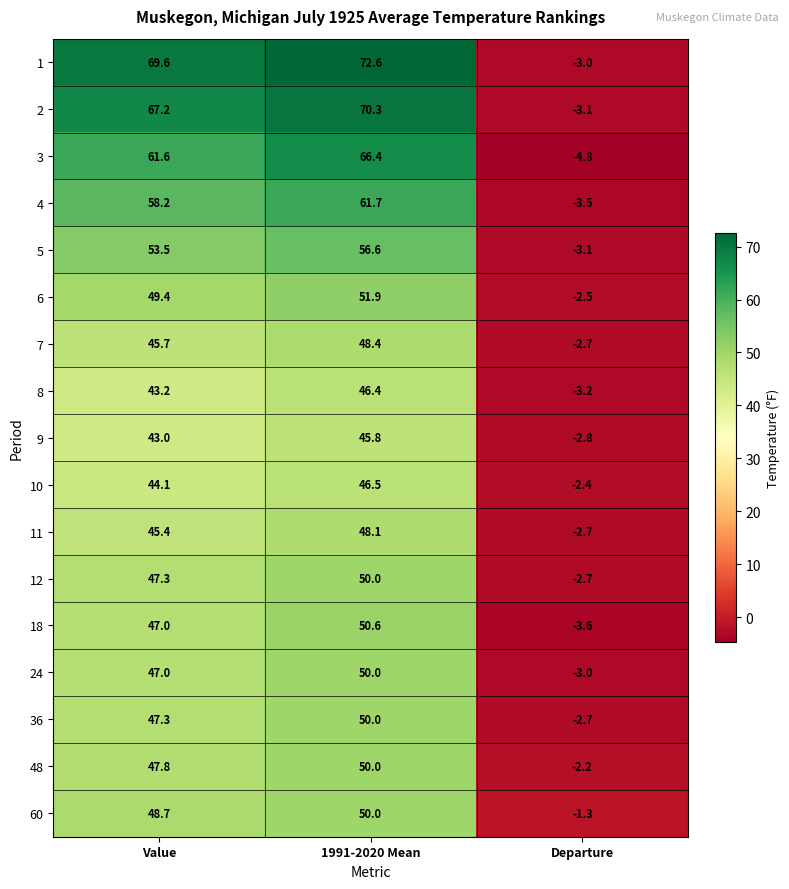

Rank the categories by 2 value from lowest to highest.

Departure, Value, 1991-2020 Mean